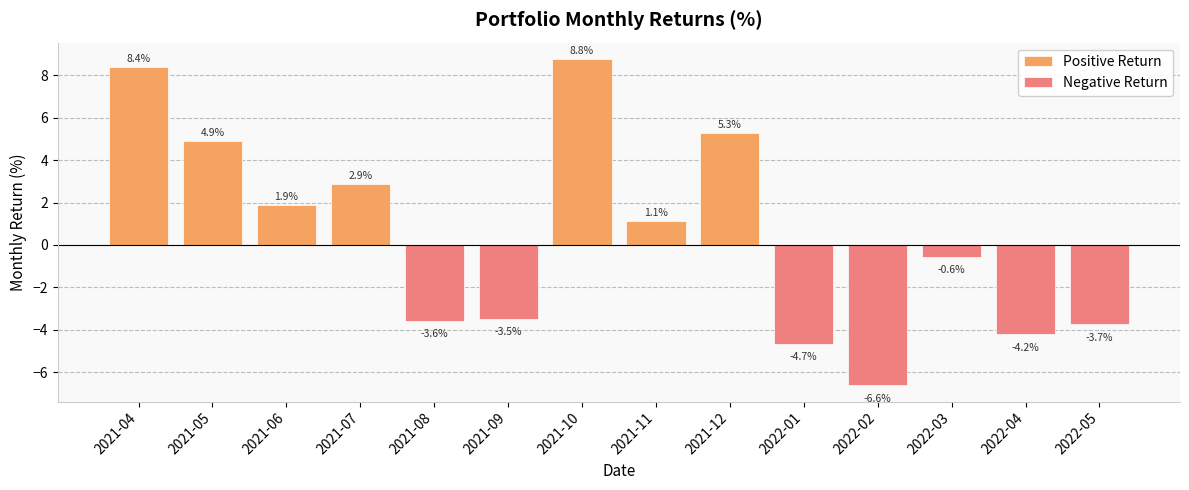

At which category is the sum across all series the highest?

2021-10